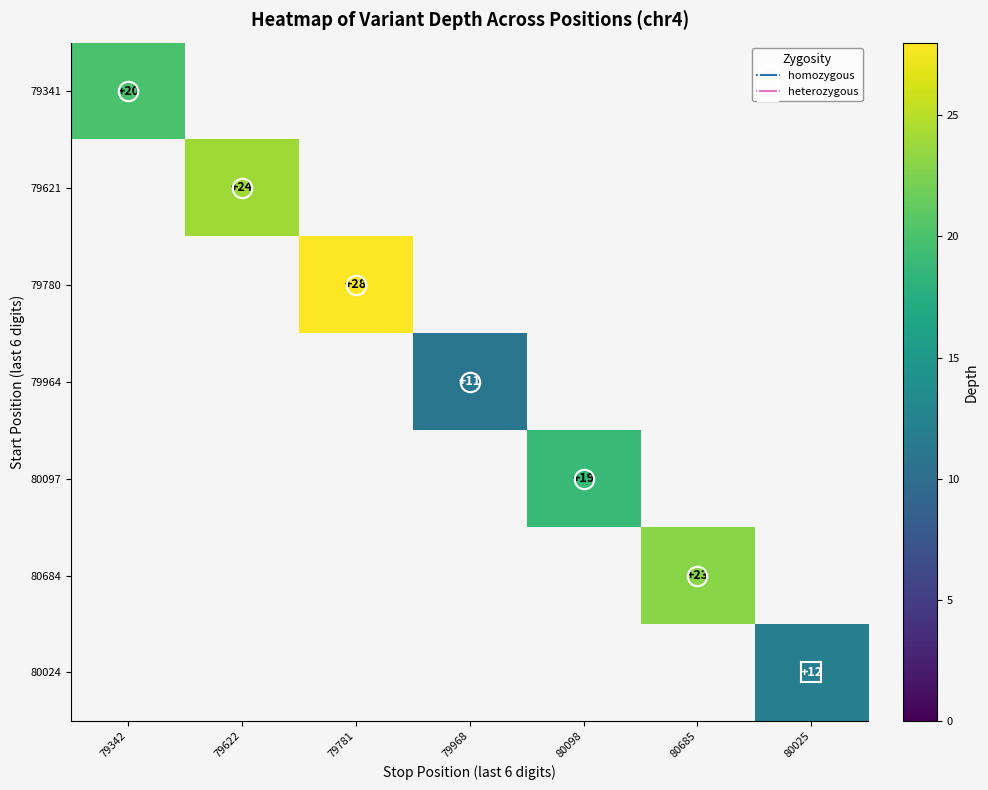

The 79780 series shows 14.4 at 79781. True or false?

False